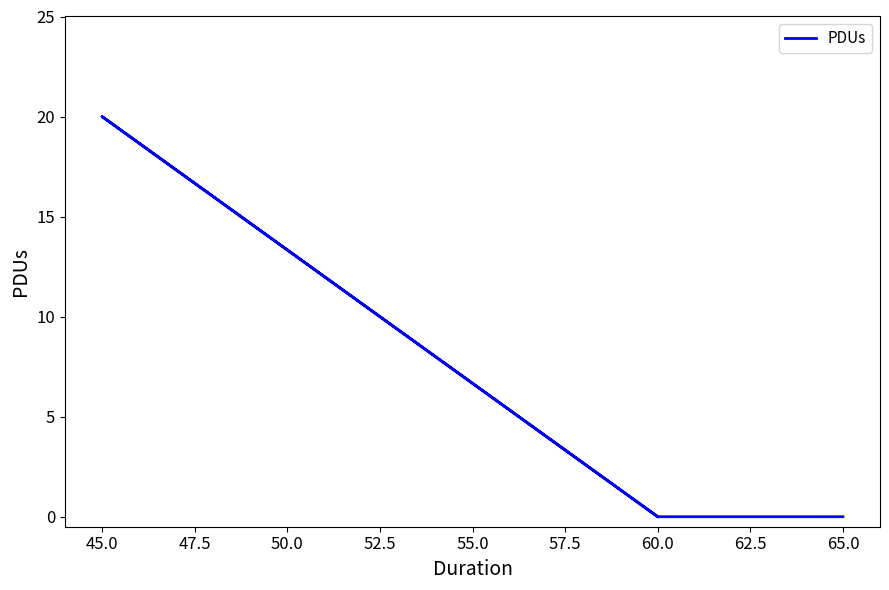

Is it true that the value at 45.0 is 34?

False